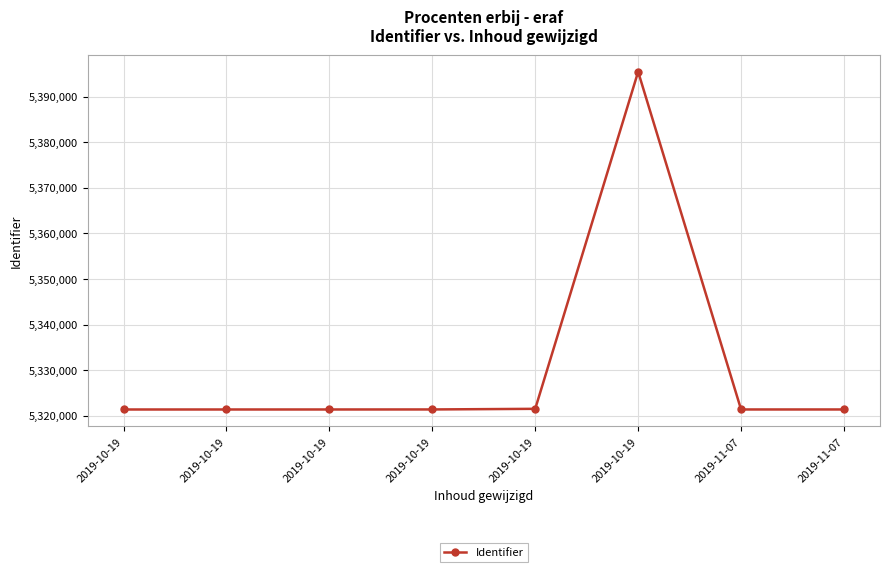

How many data points are less than 5321354?

4